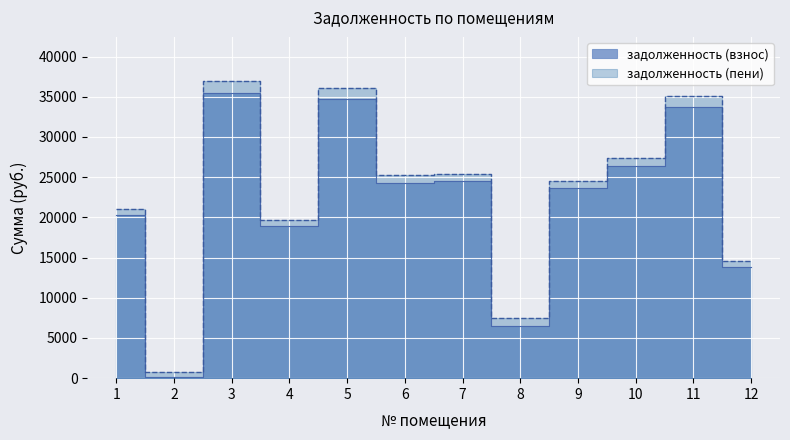

At which category is the sum across all series the highest?

3